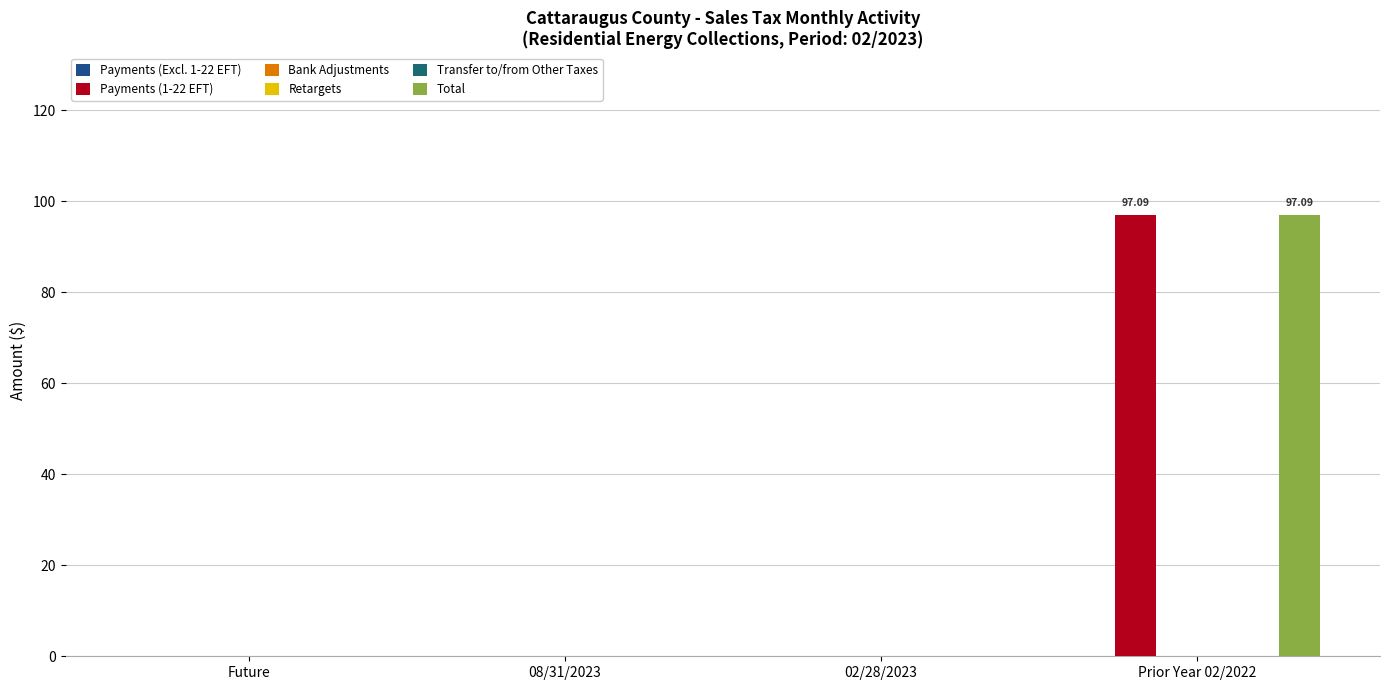

Which series has the widest spread of values?

Payments (1-22 EFT)